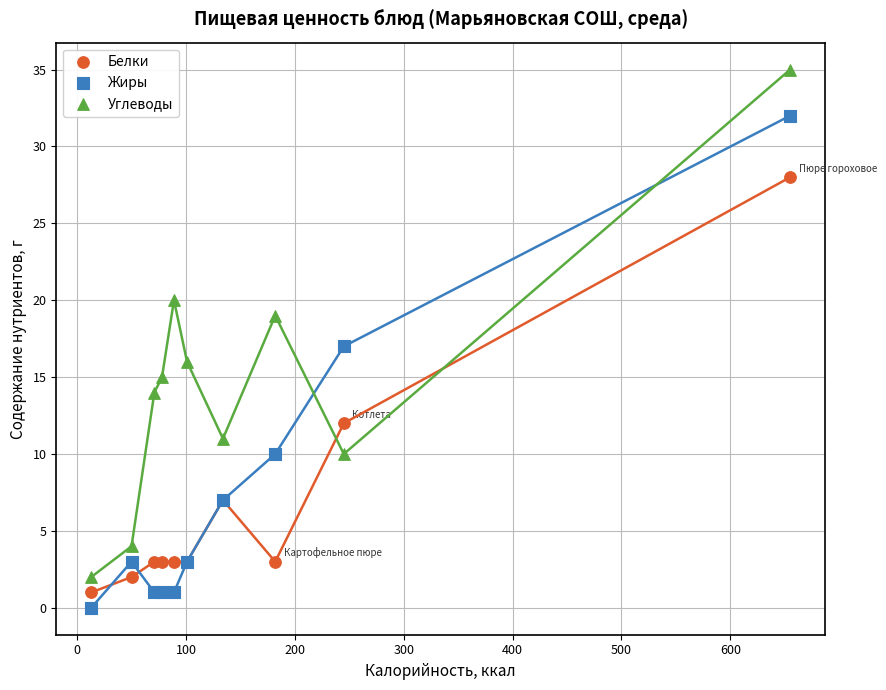

What are all the series names shown in the legend?

Белки, Жиры, Углеводы